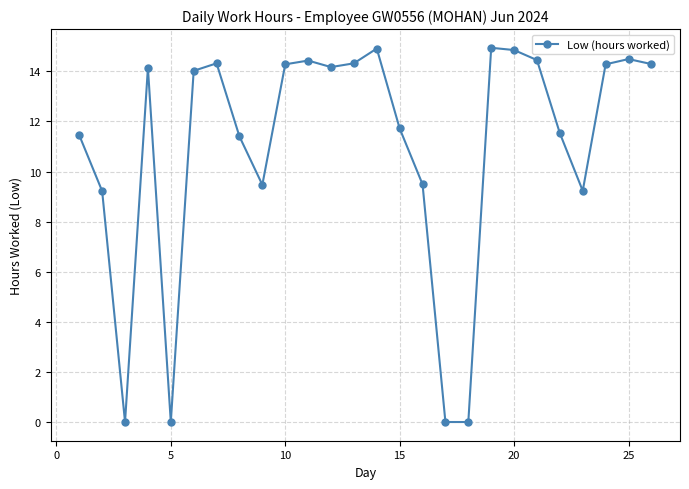

What is the difference between the second highest and second lowest values?

14.9